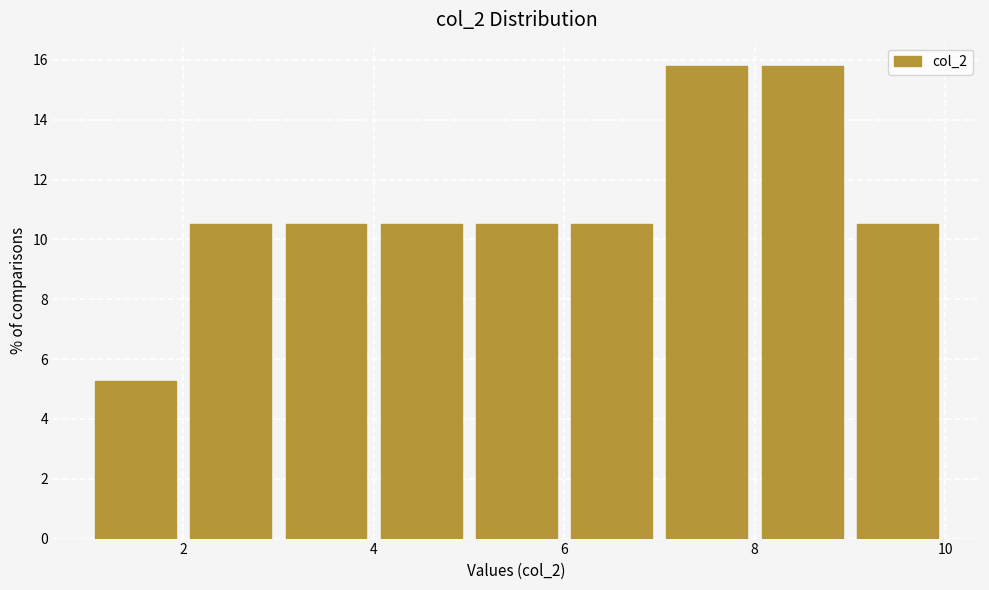

Reading left to right, list every bar in this chart as the range it spans on the x-axis followed by its height. The values are not printed on the chart, so give them approximately, as read against the axis.

1 to 2: 5.2
2 to 3: 10.6
3 to 4: 10.6
4 to 5: 10.6
5 to 6: 10.6
6 to 7: 10.6
7 to 8: 15.8
8 to 9: 15.8
9 to 10: 10.6